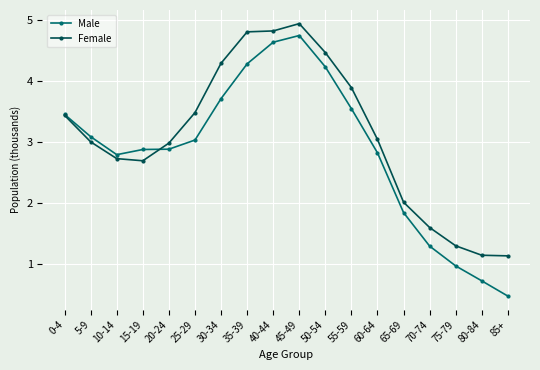

Rank the series by their average value, from lowest to highest.

Male, Female